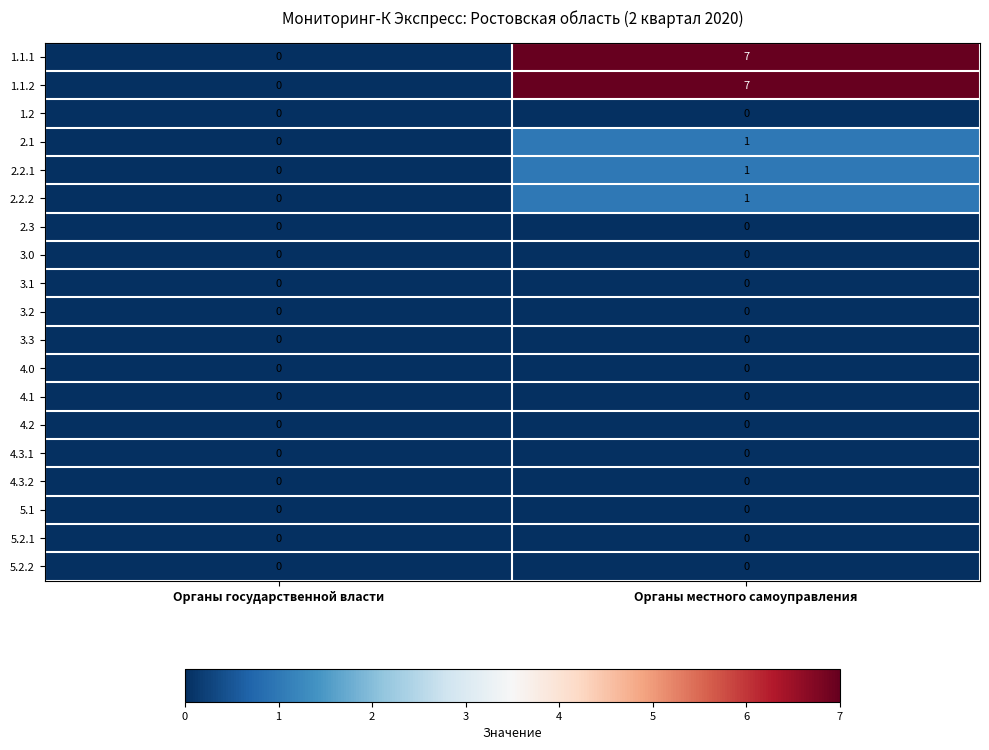

Which label corresponds to the largest value in the chart?

Органы местного самоуправления